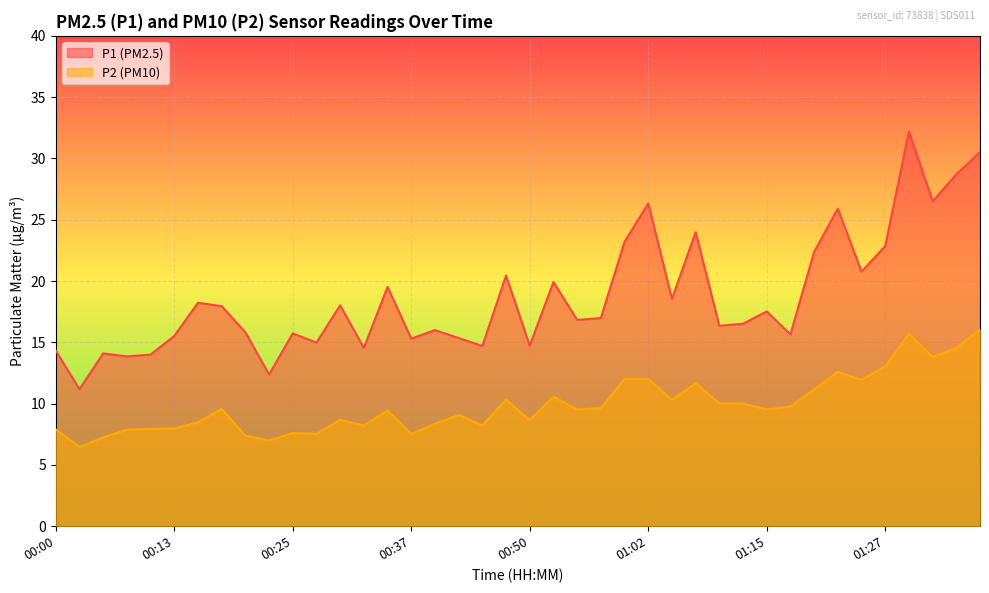

What is the sum of all P2 values?

395.3